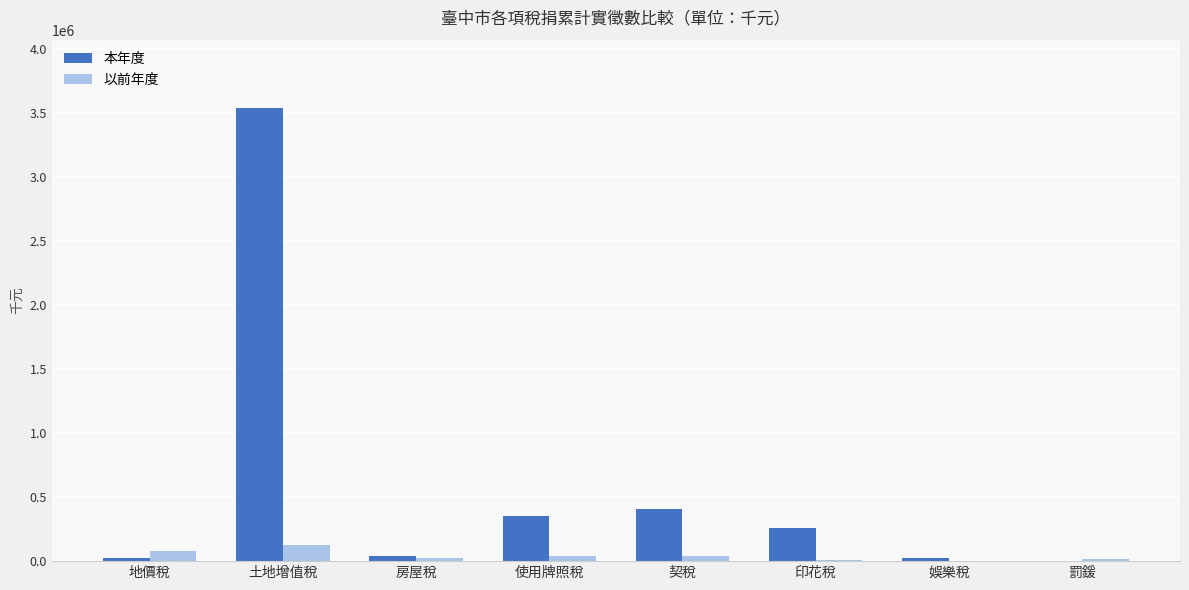

True or false: 本年度 has a value of 172185 at 契稅.

False